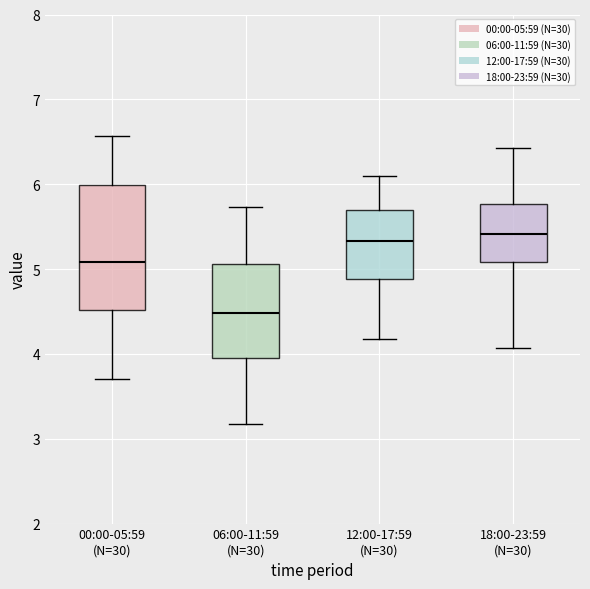

Reading left to right, transcribe this box plot: for each box, give where its median line is, the range the box spans, and where its two whiskers end, as read against the y-axis. The values are not printed on the chart, so give them approximately, as read against the axis.

00:00-05:59 (N=30): median 5.1, box 4.5 to 6.0, whiskers 3.7 to 6.6
06:00-11:59 (N=30): median 4.5, box 3.9 to 5.1, whiskers 3.2 to 5.7
12:00-17:59 (N=30): median 5.3, box 4.9 to 5.7, whiskers 4.2 to 6.1
18:00-23:59 (N=30): median 5.4, box 5.1 to 5.8, whiskers 4.1 to 6.4